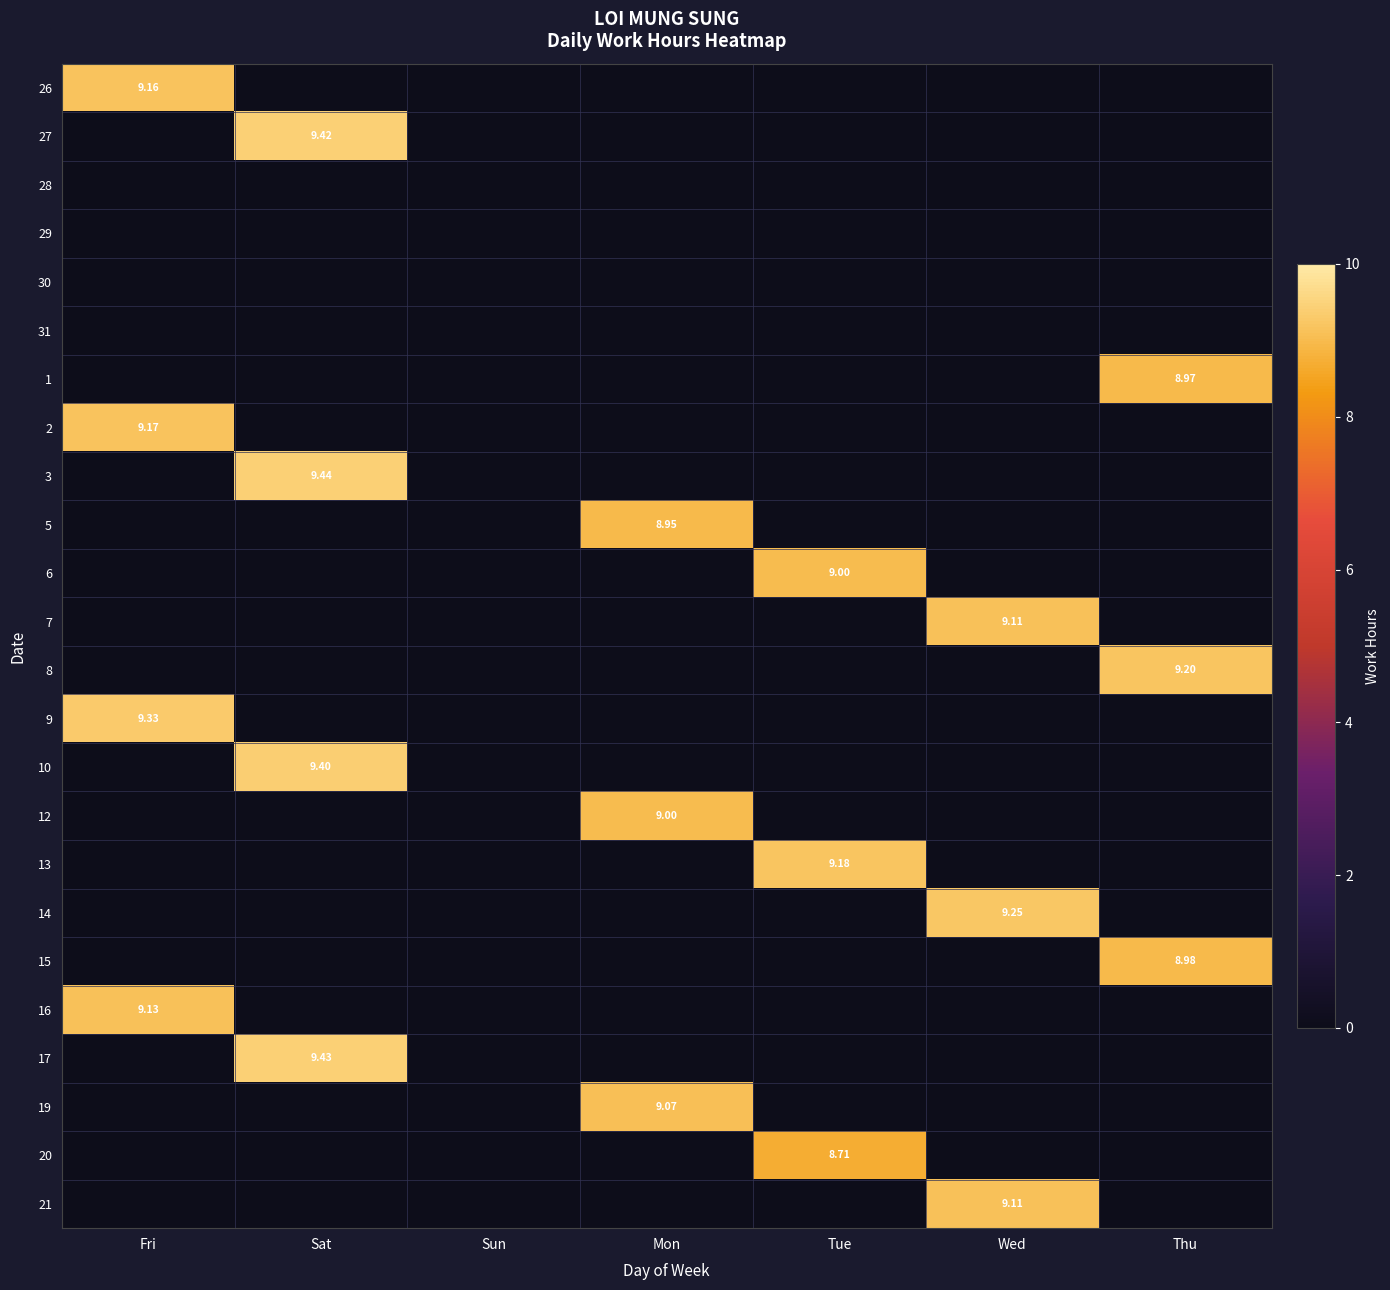

What is the total value across all series at Mon?

27.0